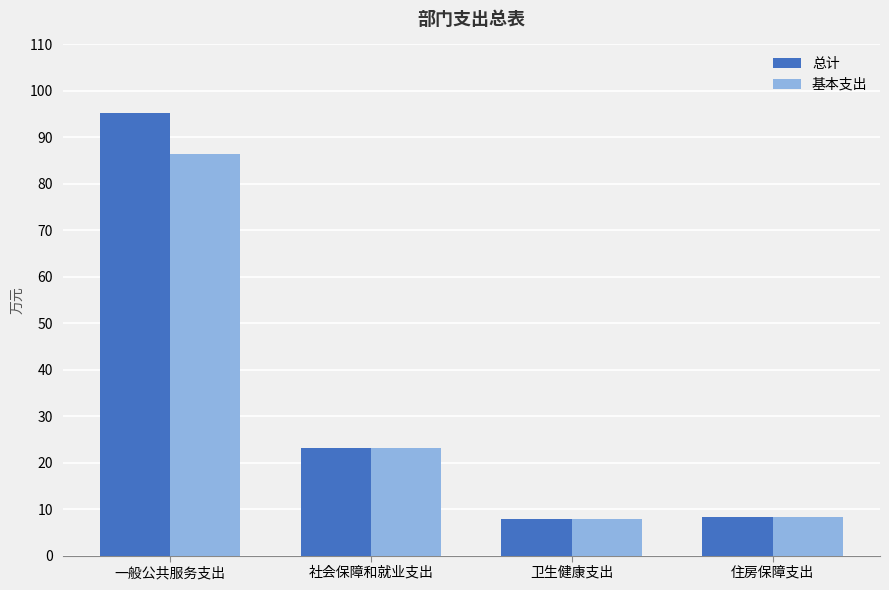

The value of 基本支出 at 社会保障和就业支出 is 34.5. True or false?

False